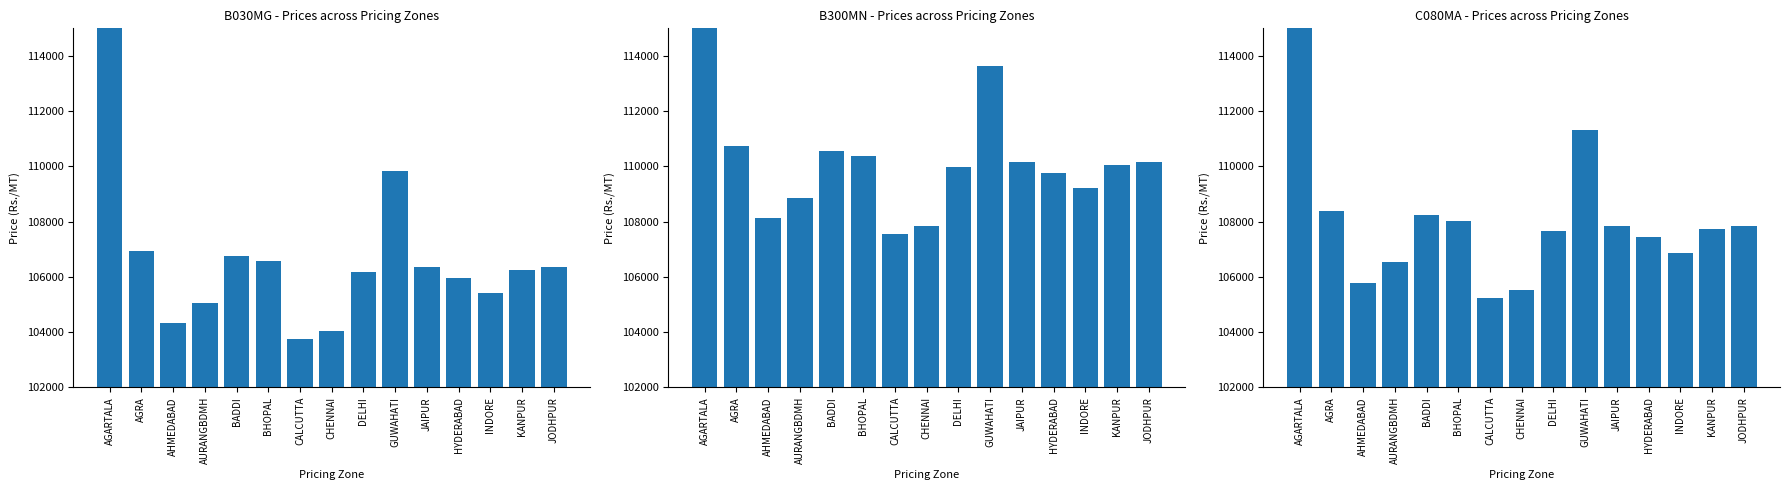

What is the label of the 10th bar from the left?

GUWAHATI